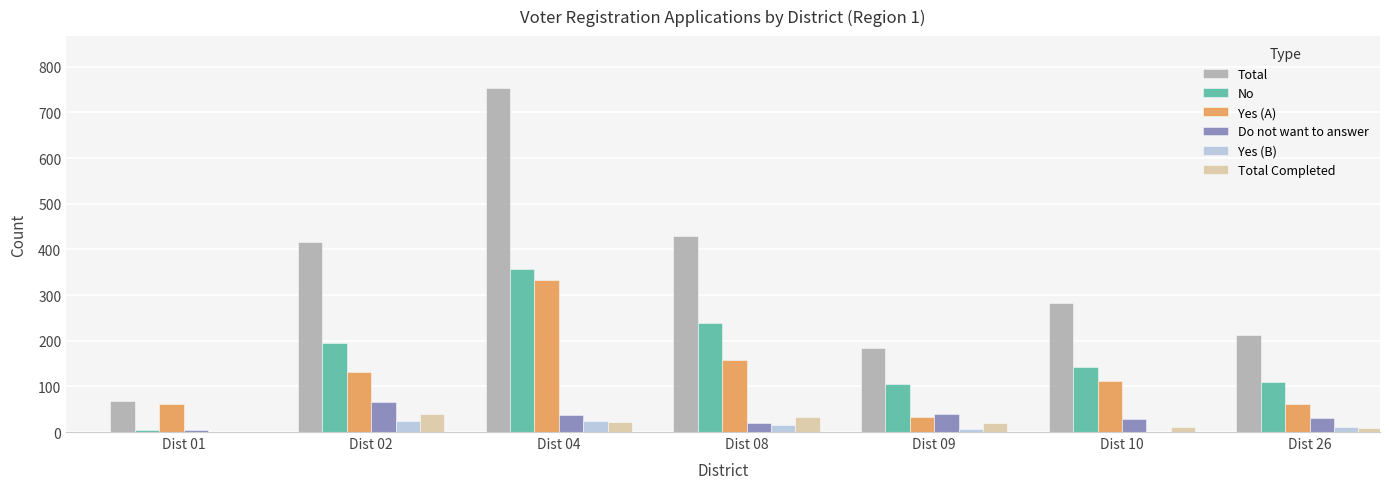

The value of Total Completed at Dist 08 is 33. True or false?

True